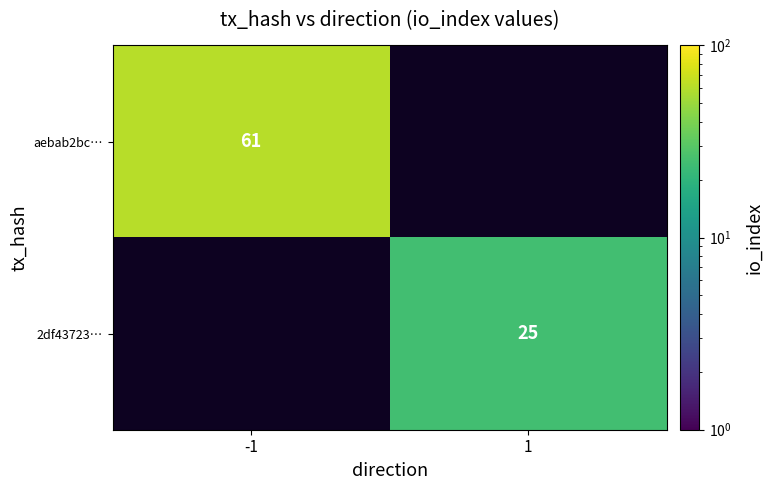

How many categories are shown in the chart?

2